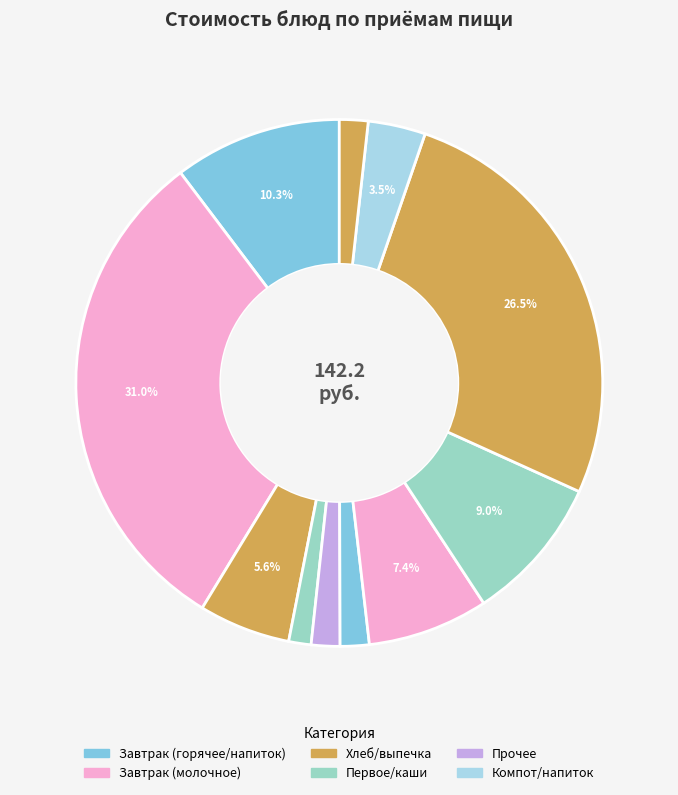

To the nearest percent, what is the difference between the largest and smallest slice percentages?

30%